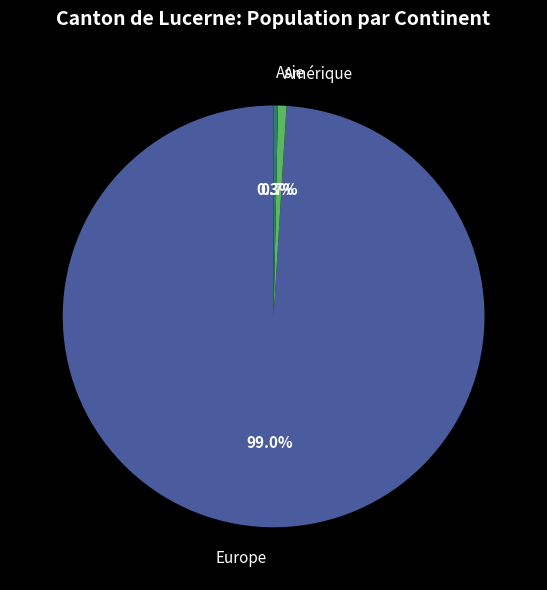

What portion of the pie excludes Europe?

1.0%